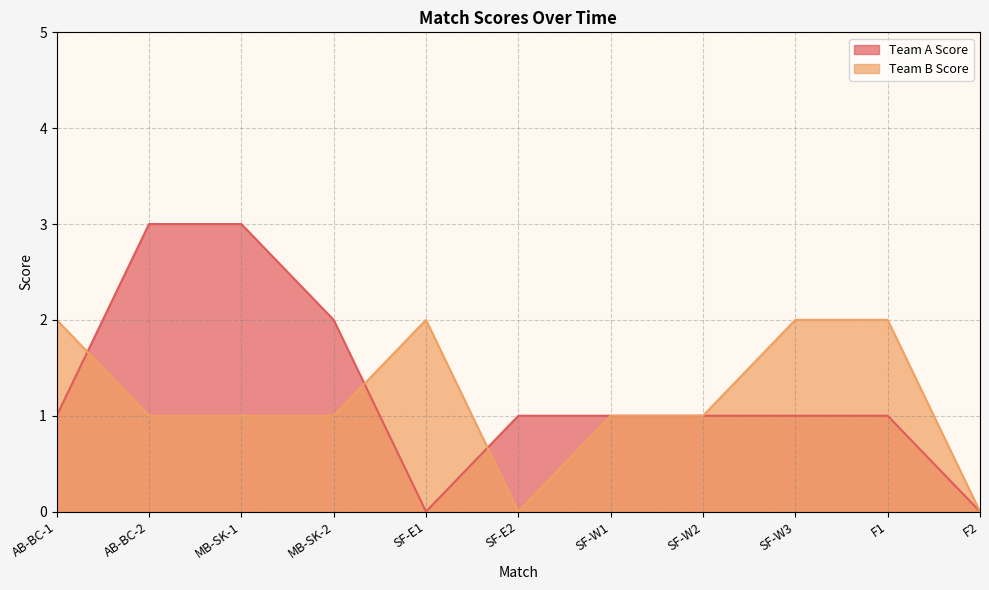

List the labels in order of Team A Score value, largest first.

AB-BC-2, MB-SK-1, MB-SK-2, AB-BC-1, SF-E2, SF-W1, SF-W2, SF-W3, F1, SF-E1, F2